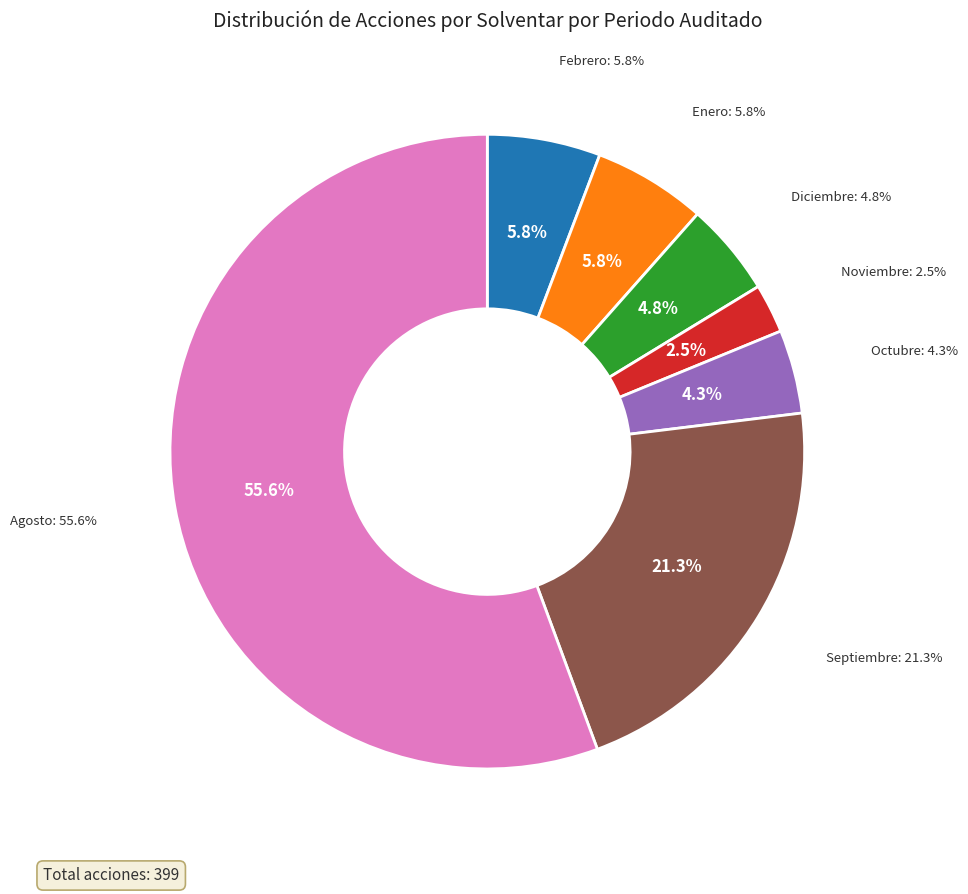

To the nearest percent, what is the difference between the Septiembre and Diciembre slice percentages?

17%